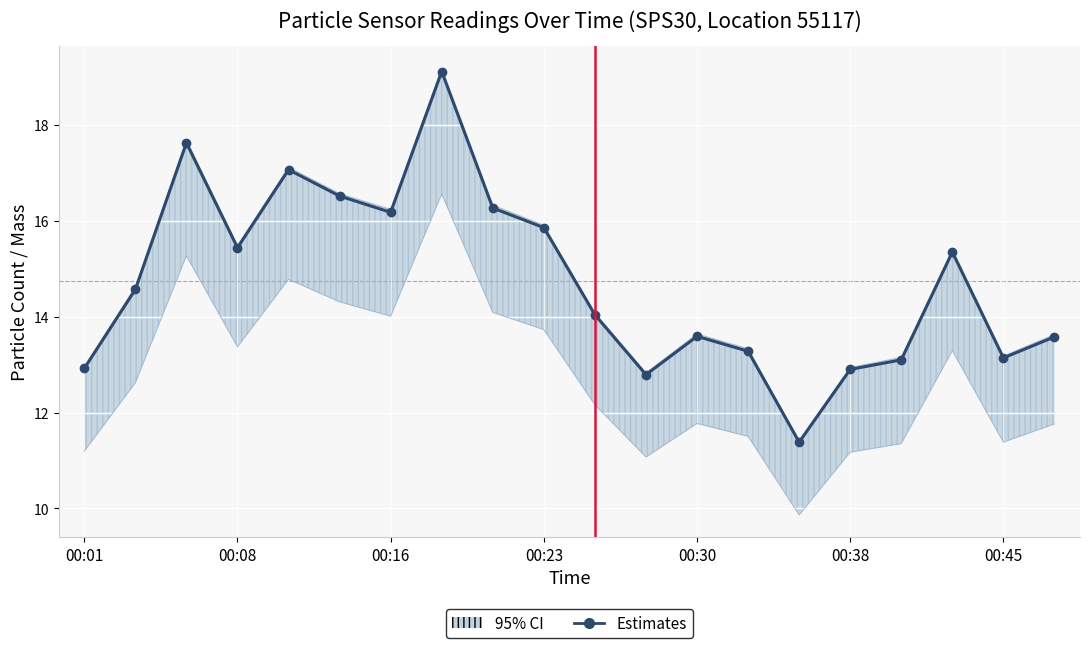

How many lines are shown in the chart?

1